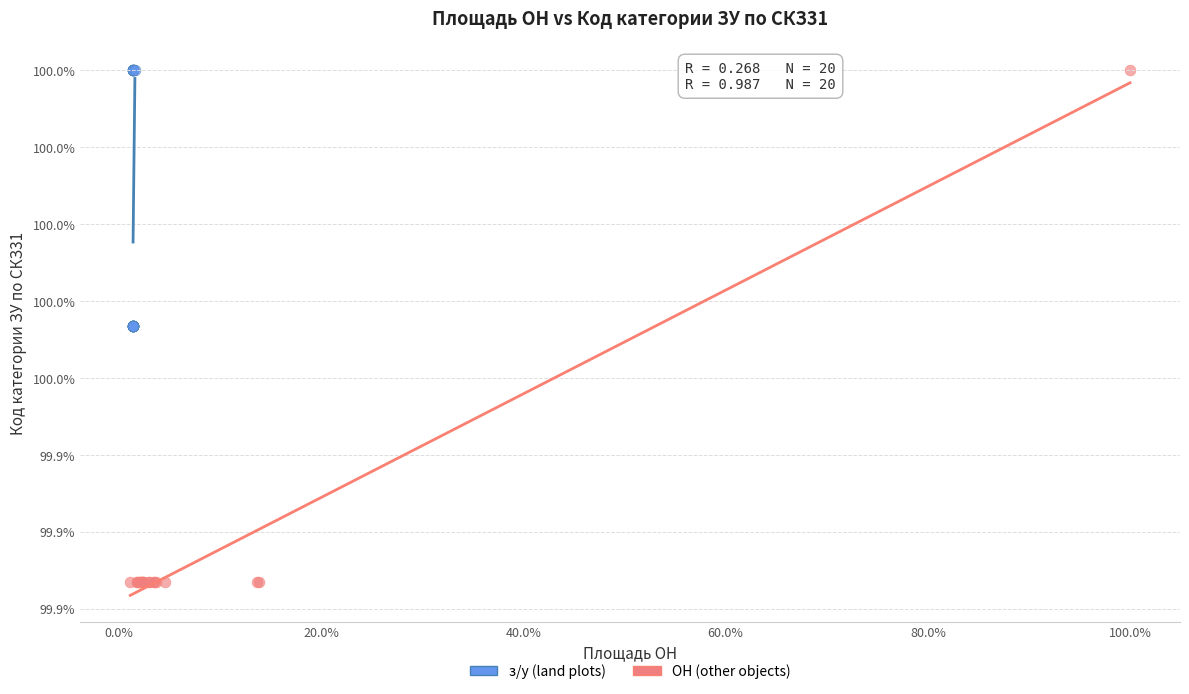

Which series contains the lowest Y value?

ОН (other objects)